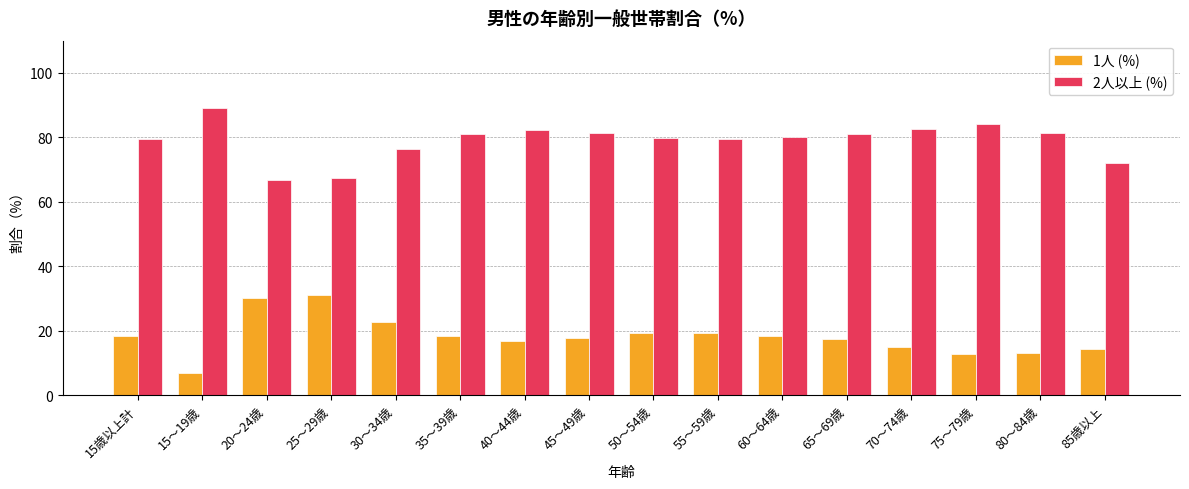

The value of 2人以上 (%) at 65～69歳 is 80.9. True or false?

True